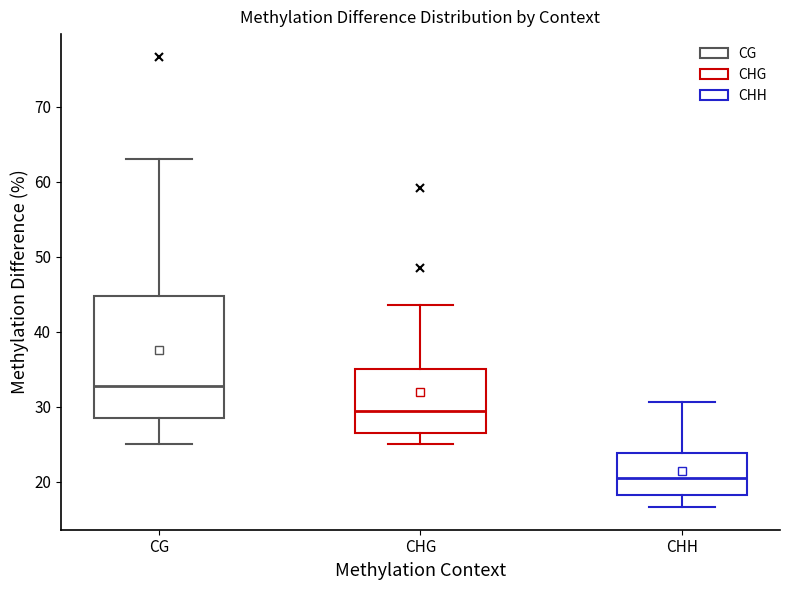

Which box is the tallest, from its lower edge to its upper edge?

CG